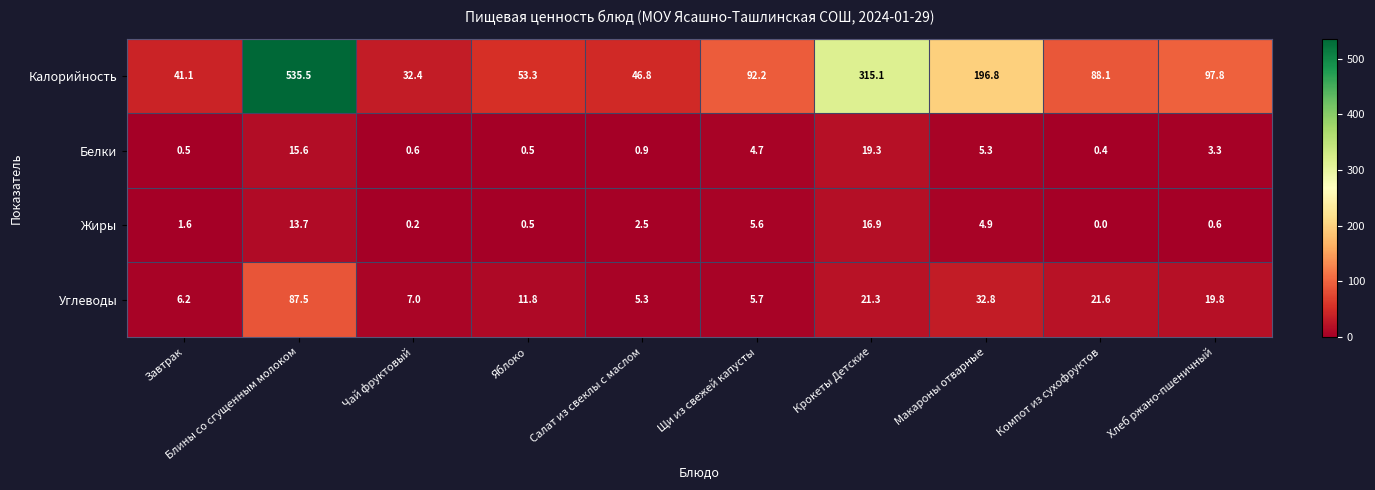

What is the sum of the Углеводы values at Компот из сухофруктов and Крокеты Детские?

42.9